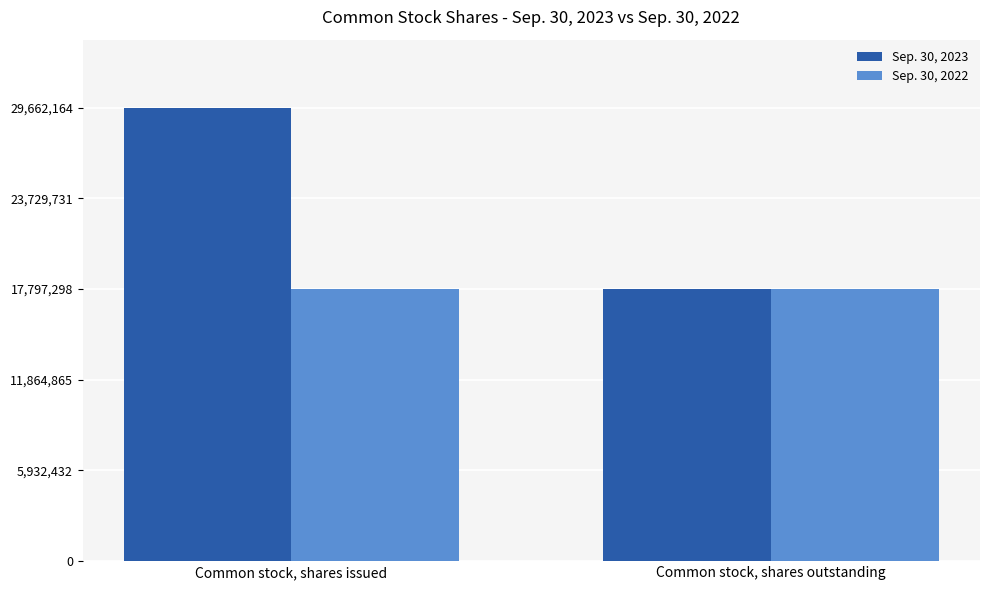

What is the sum of all Sep. 30, 2022 values?

35645128